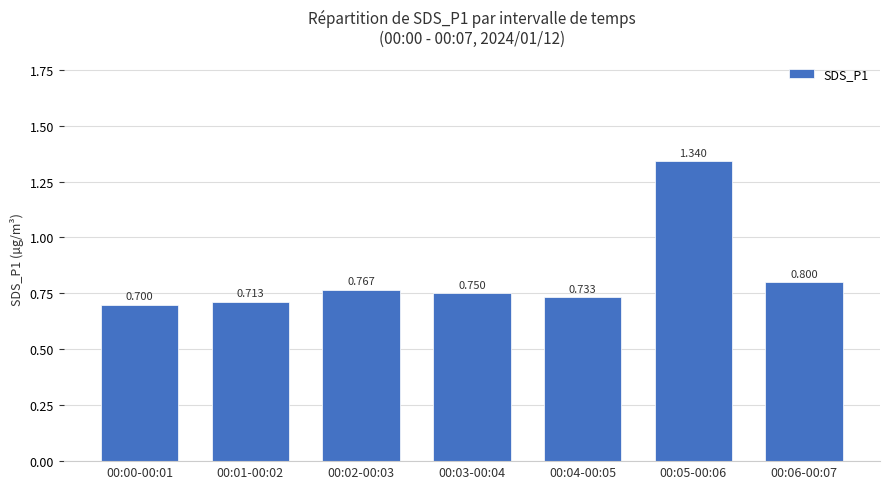

Between 00:04-00:05 and 00:05-00:06, which is larger?

00:05-00:06